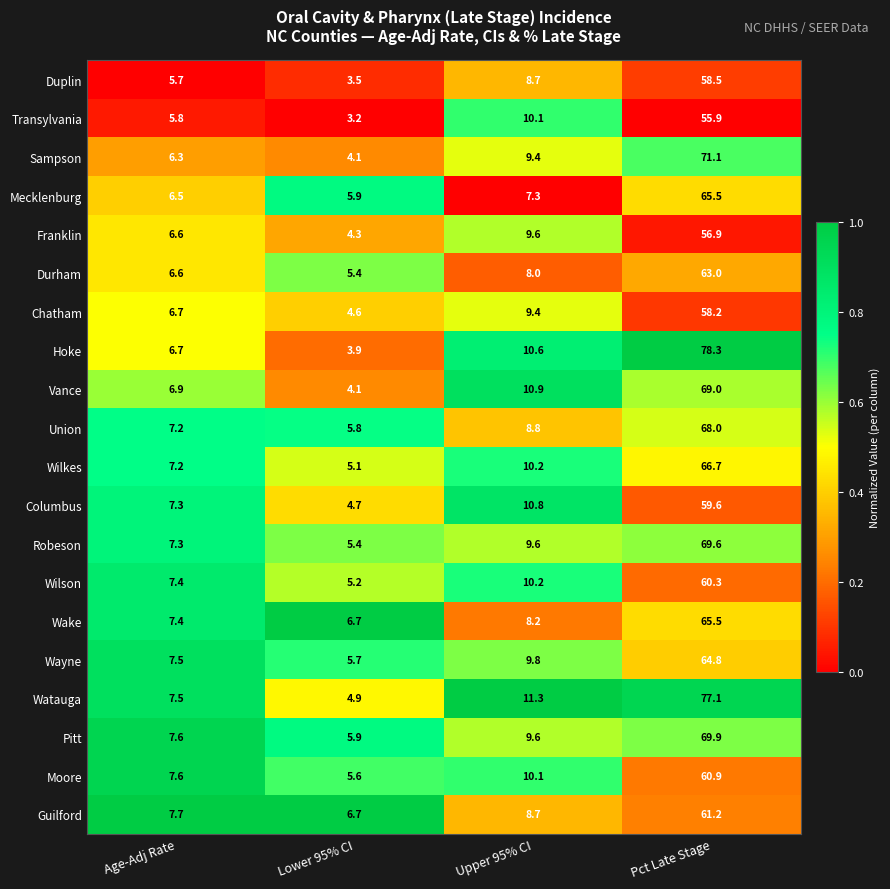

What is the total value across all series at Upper 95% CI?

191.3